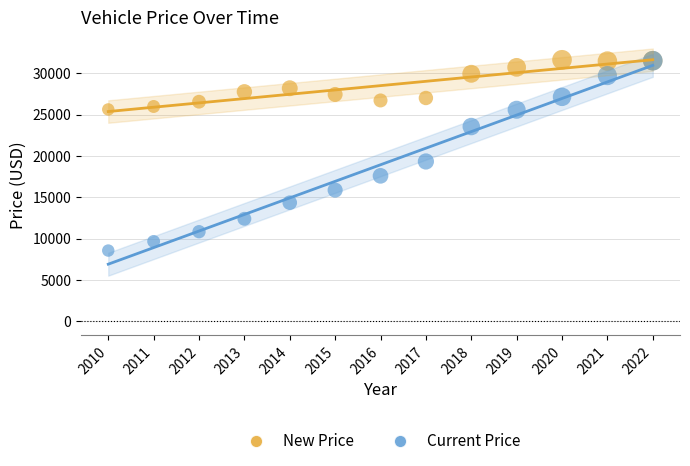

In the New Price series, what Y value is closest to 28637?

28197